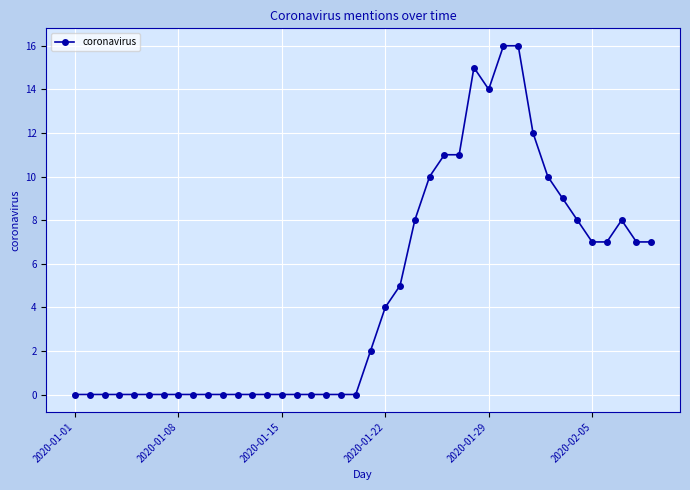

How many data points does each series have?

40